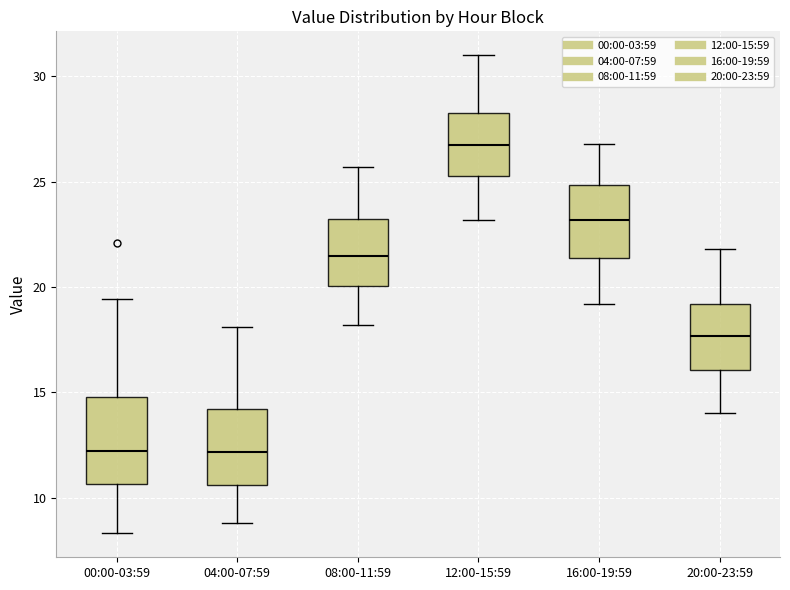

Where does the median line of the box for 16:00-19:59 sit on the y-axis? The values are not printed on the chart, so give them approximately, as read against the axis.

23.0